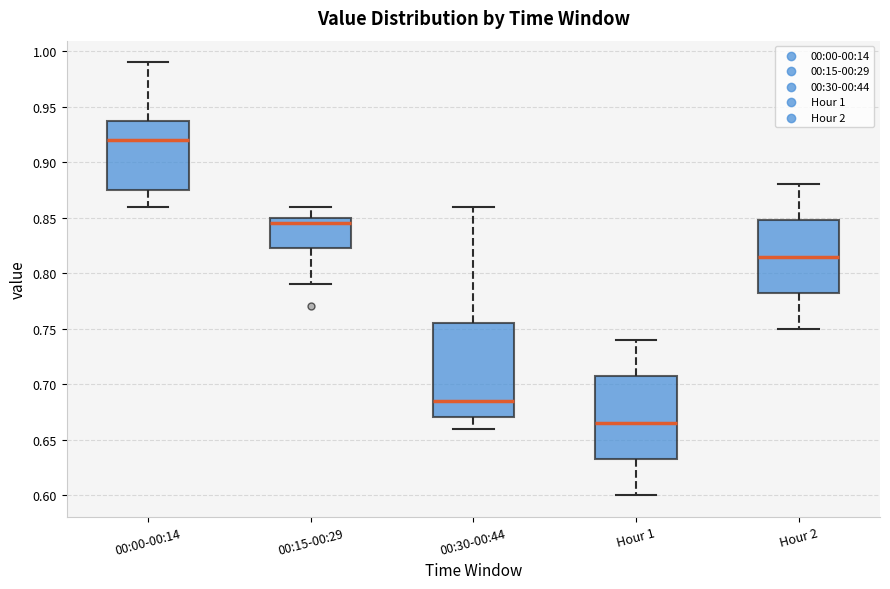

Where is the lower edge of the box for 00:30-00:44 on the y-axis? The values are not printed on the chart, so give them approximately, as read against the axis.

0.670